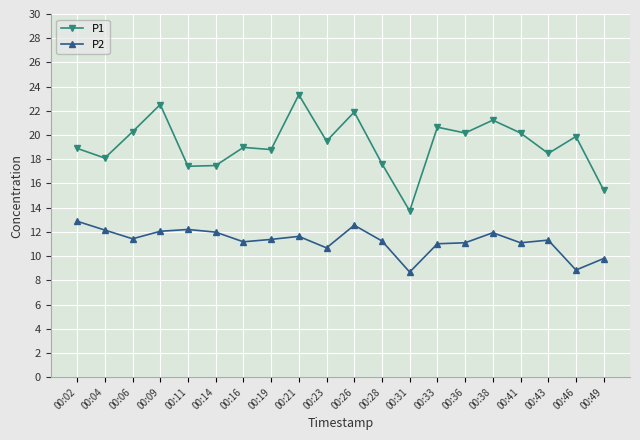

Rank the series by their average value, from highest to lowest.

P1, P2